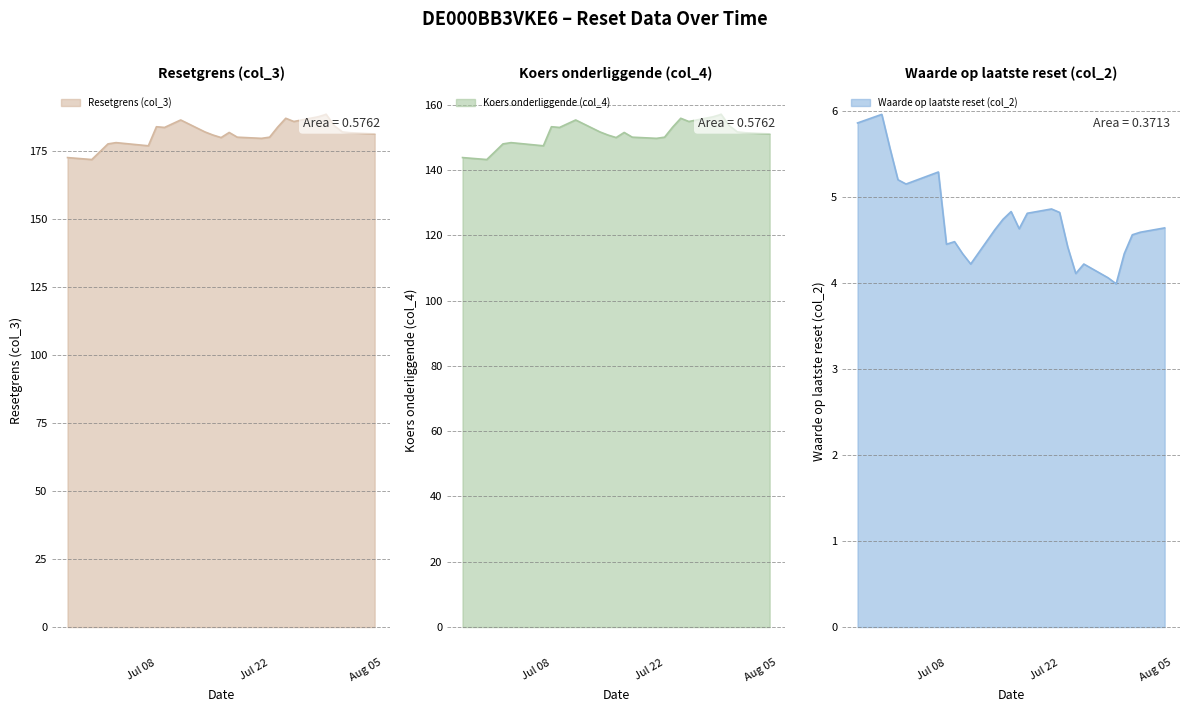

At which label is Waarde op laatste reset (col_2) closest to 4?

2025-07-29